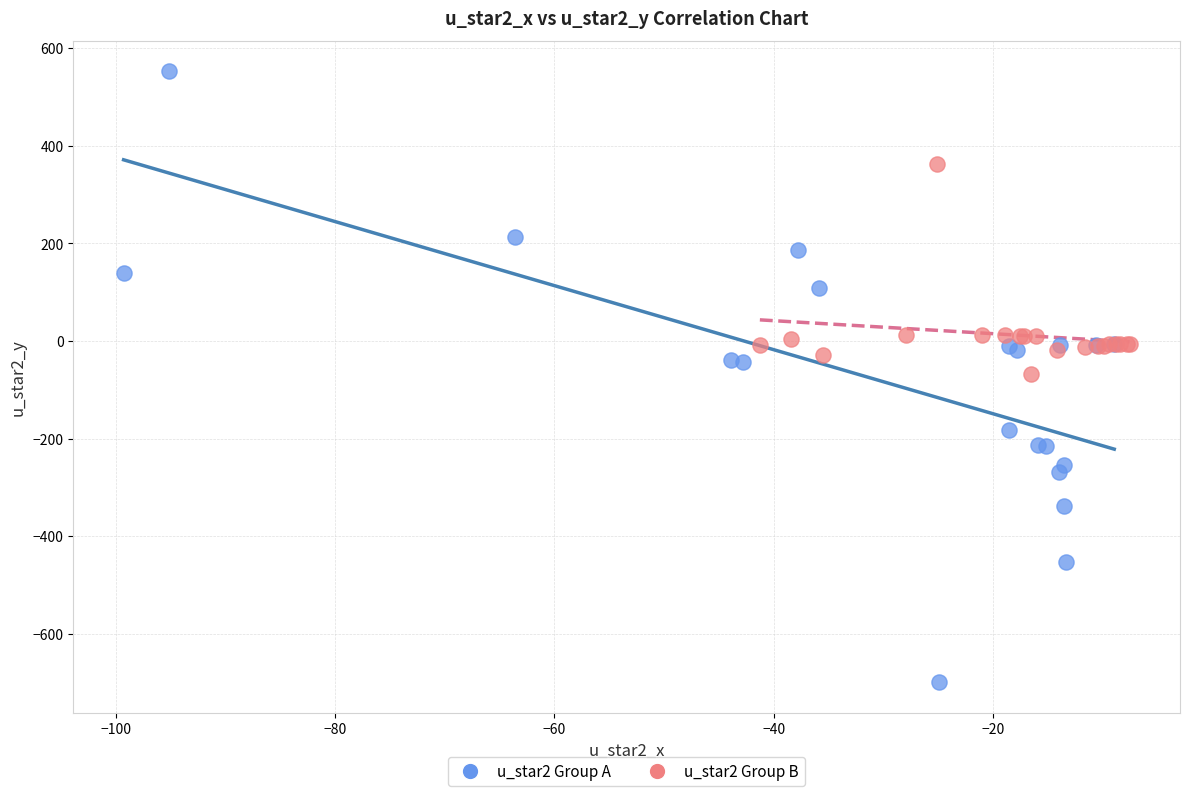

Which series contains the lowest Y value?

u_star2 Group A